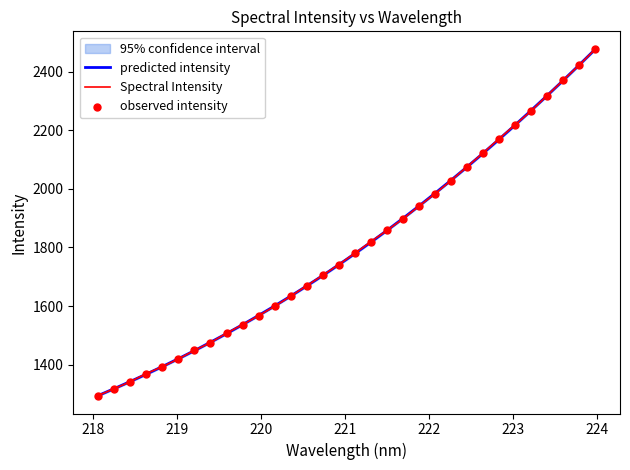

Which has a higher value, 219.2067 or 220.7354?

220.7354